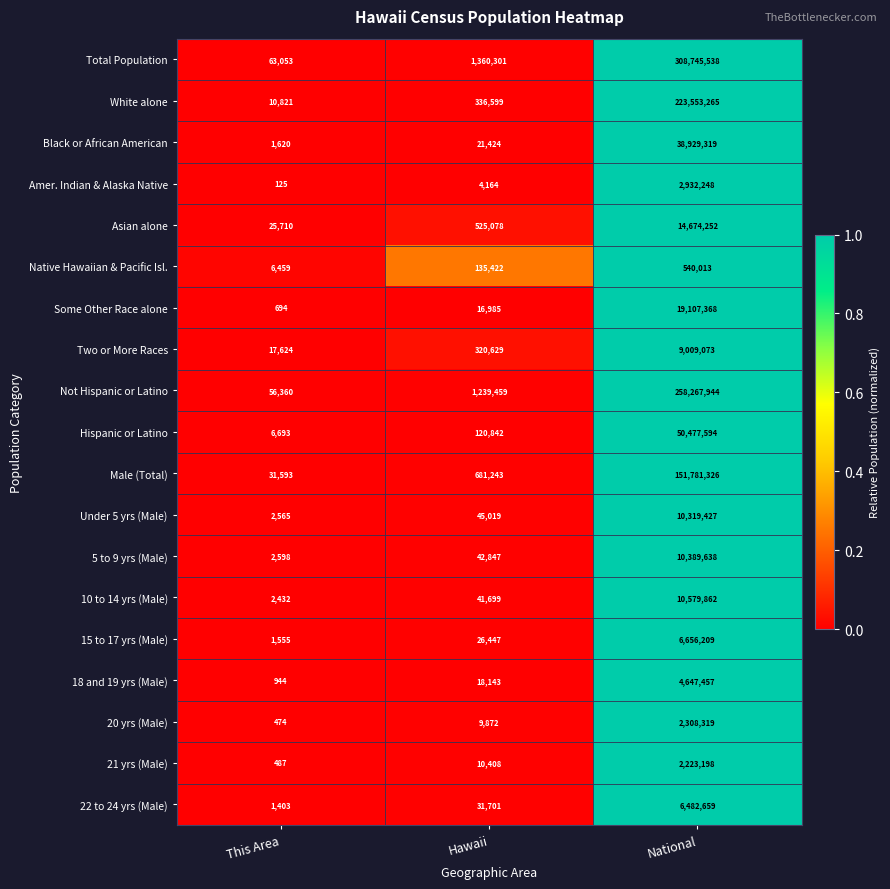

What is the difference between the Native Hawaiian & Pacific Isl. values at This Area and Hawaii?

128963